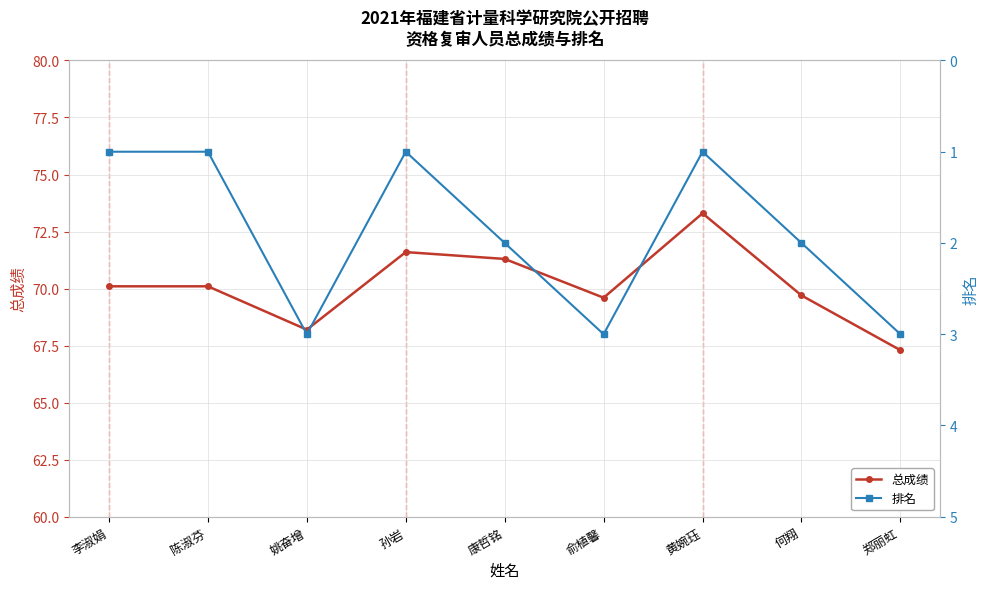

How many lines are shown in the chart?

2